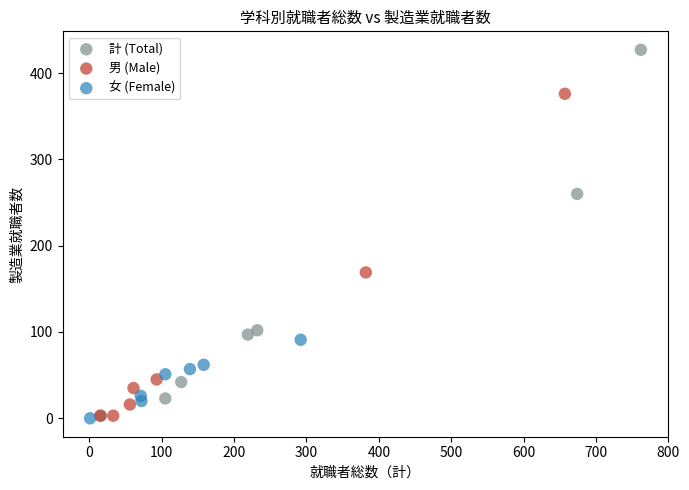

Which series has the widest spread of Y values?

計 (Total)